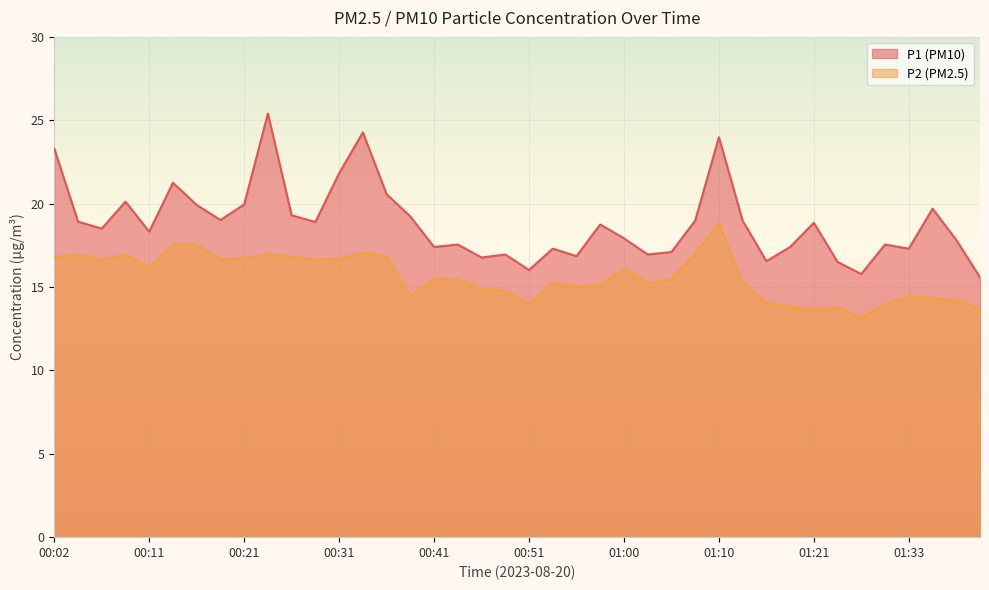

What is the minimum value shown in the chart?

13.2